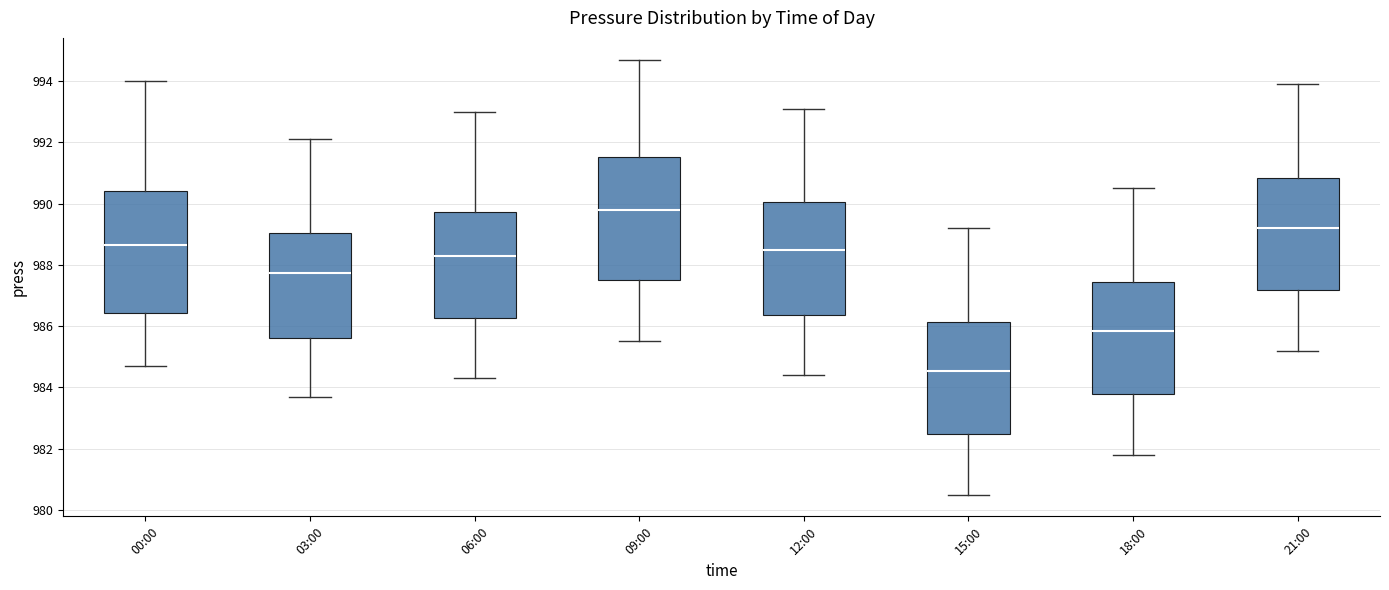

Reading left to right, transcribe this box plot: for each box, give where its median line is, the range the box spans, and where its two whiskers end, as read against the y-axis. The values are not printed on the chart, so give them approximately, as read against the axis.

00:00: median 988.6, box 986.4 to 990.4, whiskers 984.8 to 994.0
03:00: median 987.8, box 985.6 to 989.0, whiskers 983.8 to 992.2
06:00: median 988.4, box 986.2 to 989.8, whiskers 984.4 to 993.0
09:00: median 989.8, box 987.6 to 991.6, whiskers 985.6 to 994.8
12:00: median 988.6, box 986.4 to 990.0, whiskers 984.4 to 993.2
15:00: median 984.6, box 982.4 to 986.2, whiskers 980.6 to 989.2
18:00: median 985.8, box 983.8 to 987.4, whiskers 981.8 to 990.6
21:00: median 989.2, box 987.2 to 990.8, whiskers 985.2 to 994.0